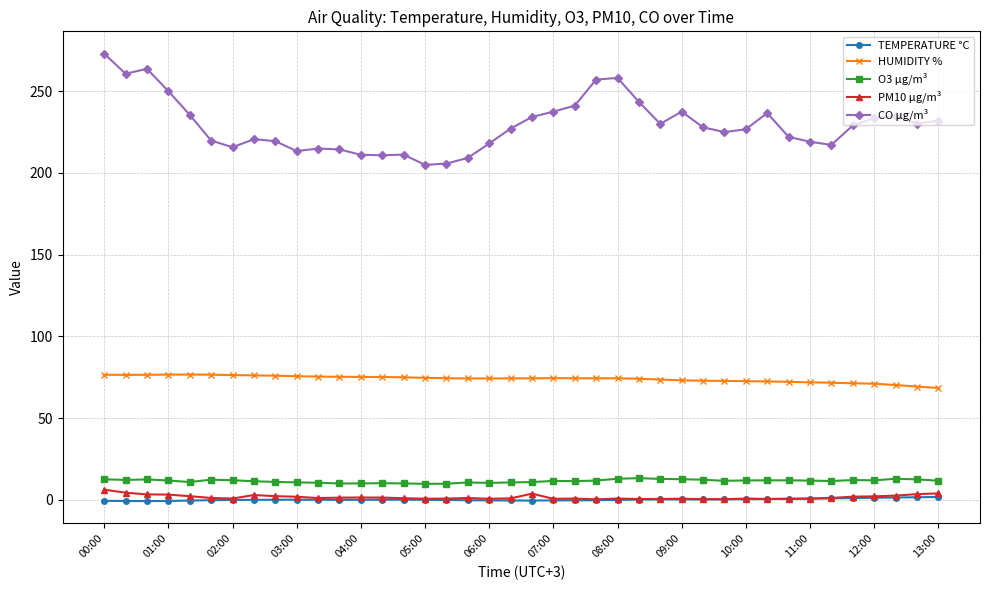

What is the maximum value for O3 µg/m³?

13.3